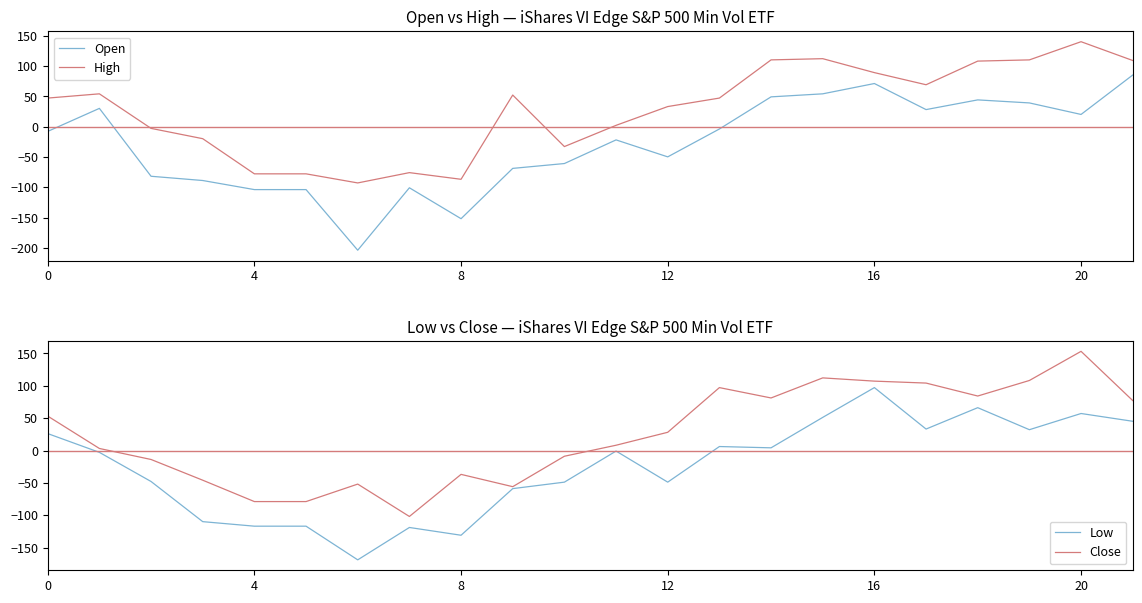

What is the maximum value for High?

140.4